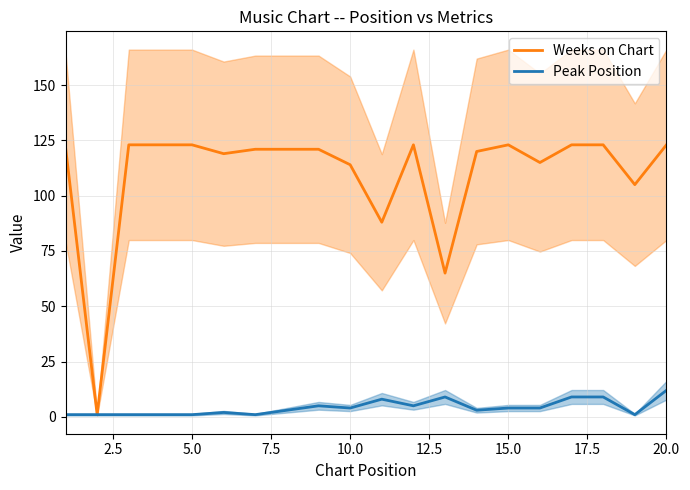

True or false: Weeks on Chart has a value of 53 at 5.0.

False